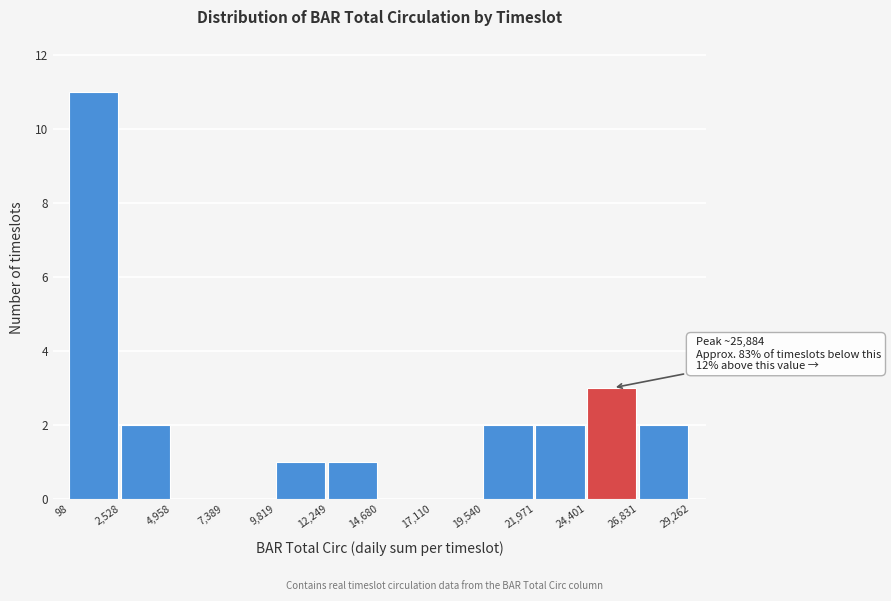

Which range on the x-axis has the tallest bar?

98 to 2,528